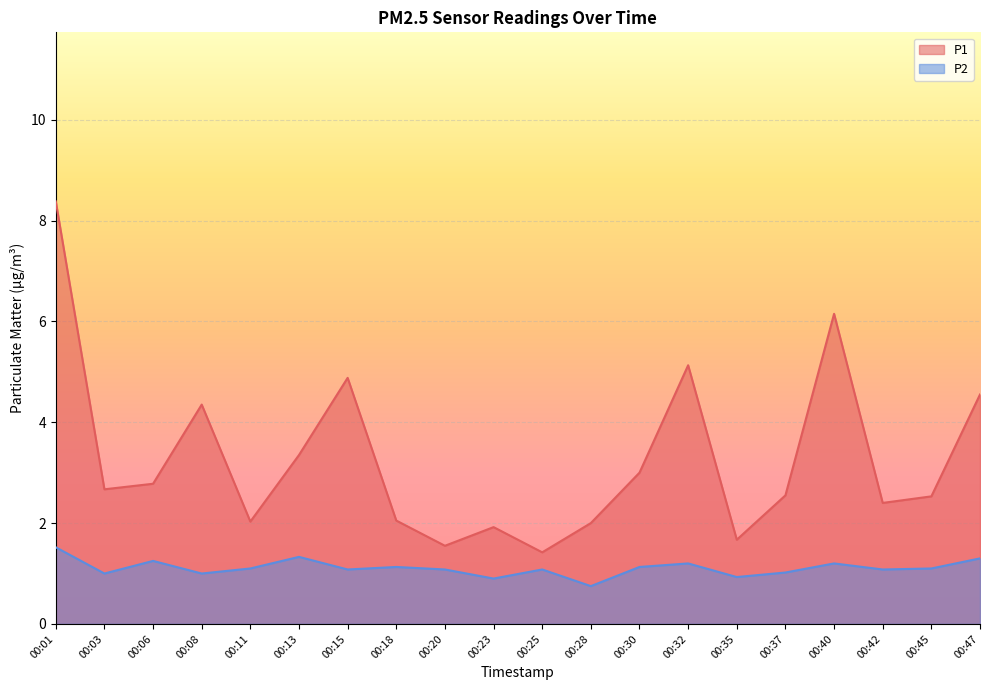

List the series in order of their overall mean, highest first.

P1, P2